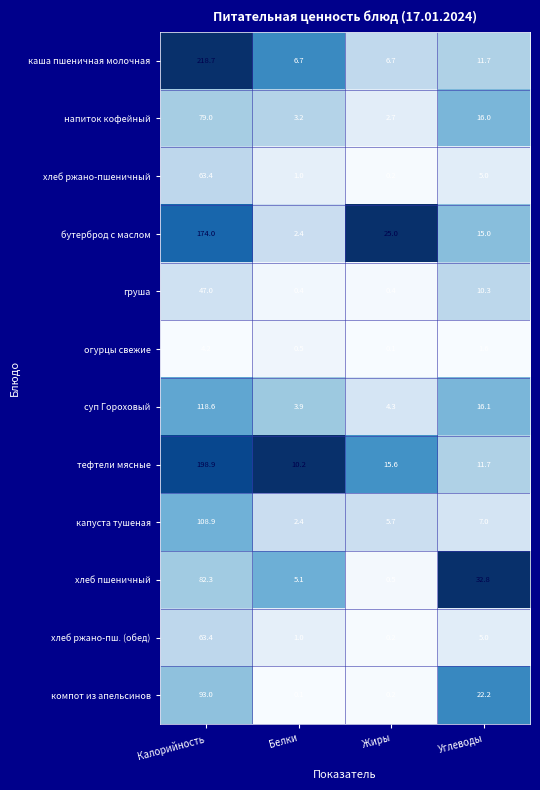

At how many categories does at least one series exceed 0?

4